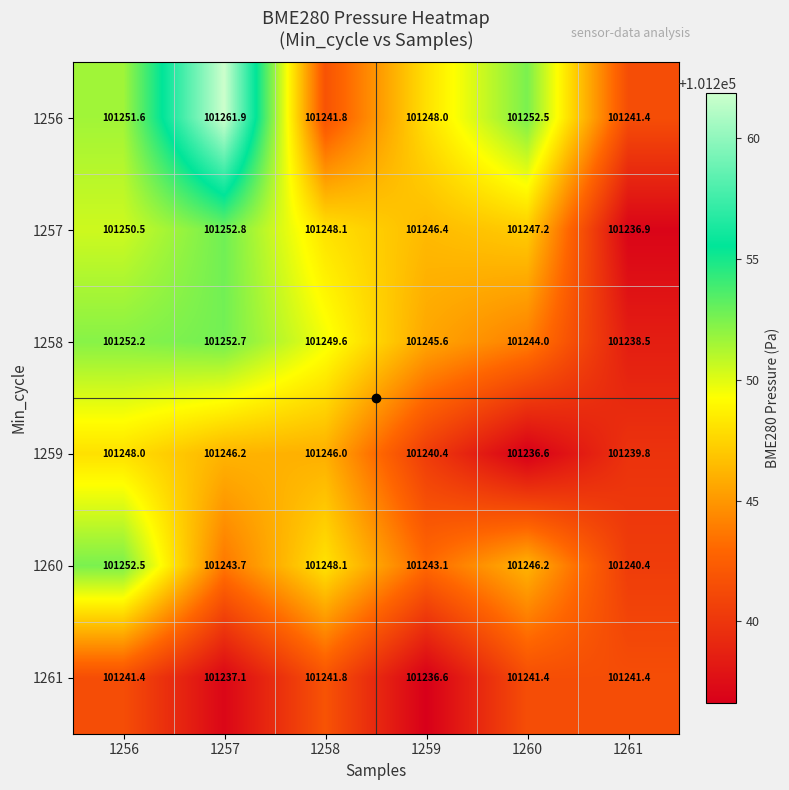

List the series in order of their peak value, lowest first.

1261, 1259, 1260, 1258, 1257, 1256